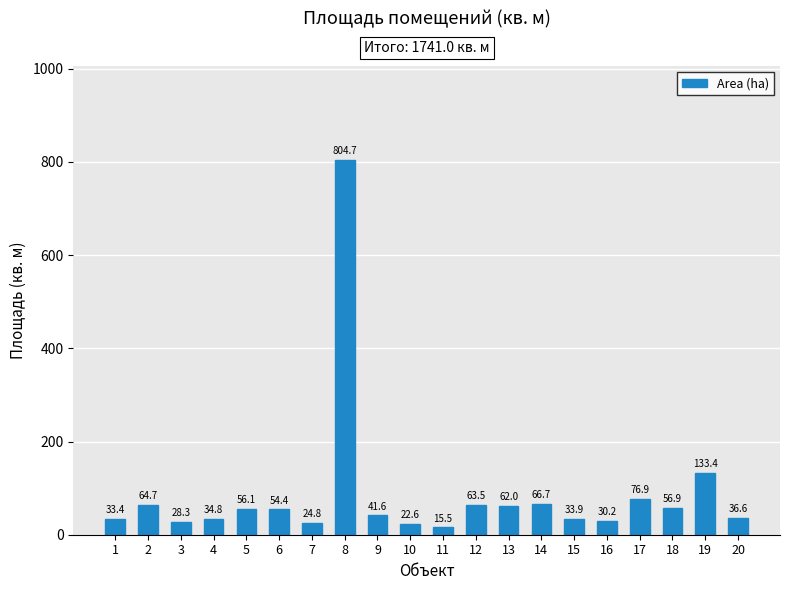

Which label corresponds to the largest value in the chart?

8